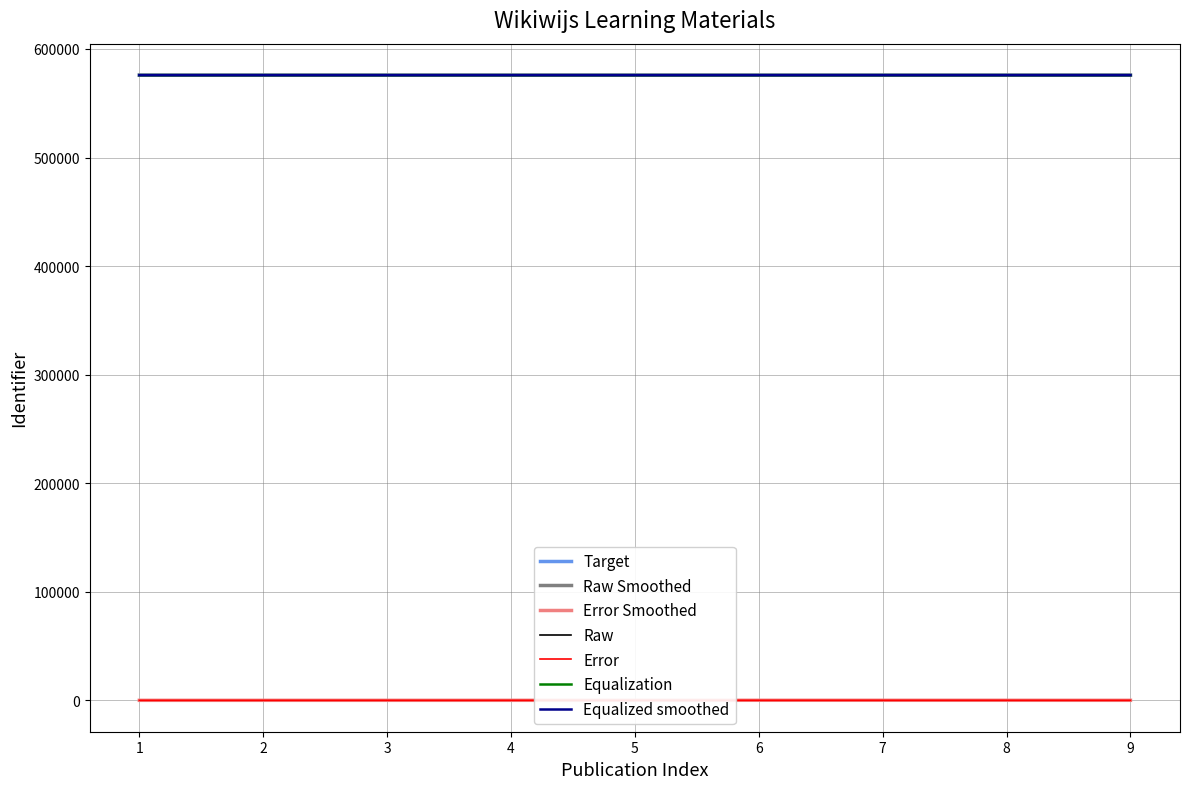

The value of Raw Smoothed at 5 is 896144.9. True or false?

False